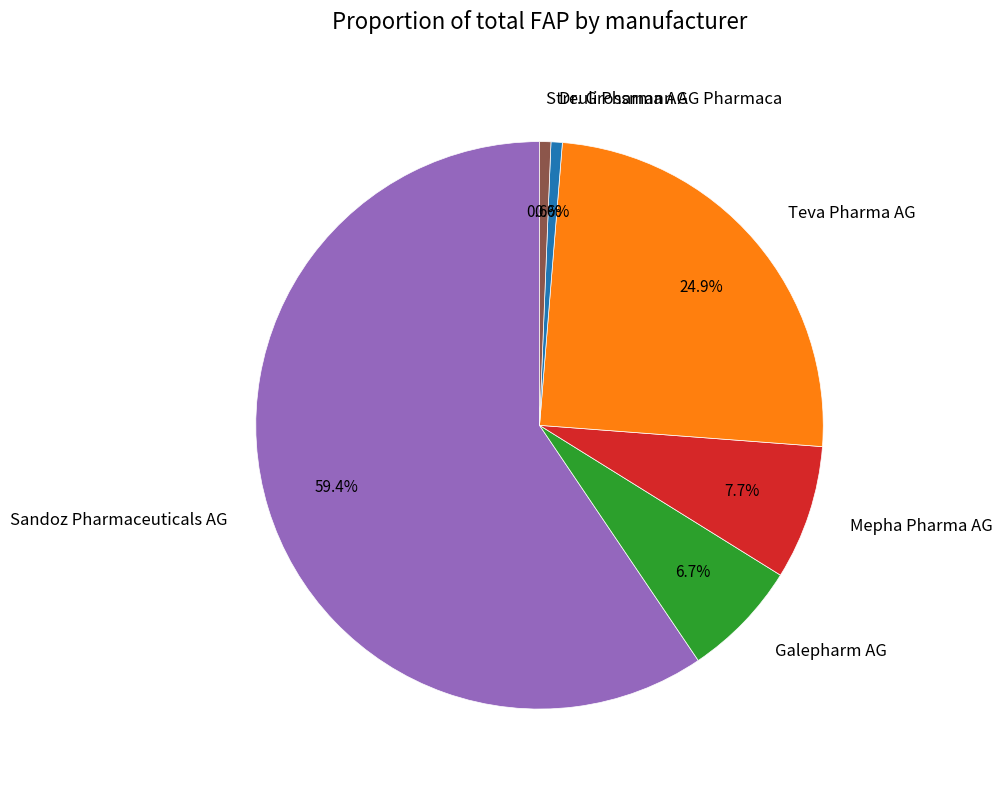

What percentage is NOT represented by Teva Pharma AG?

75.1%